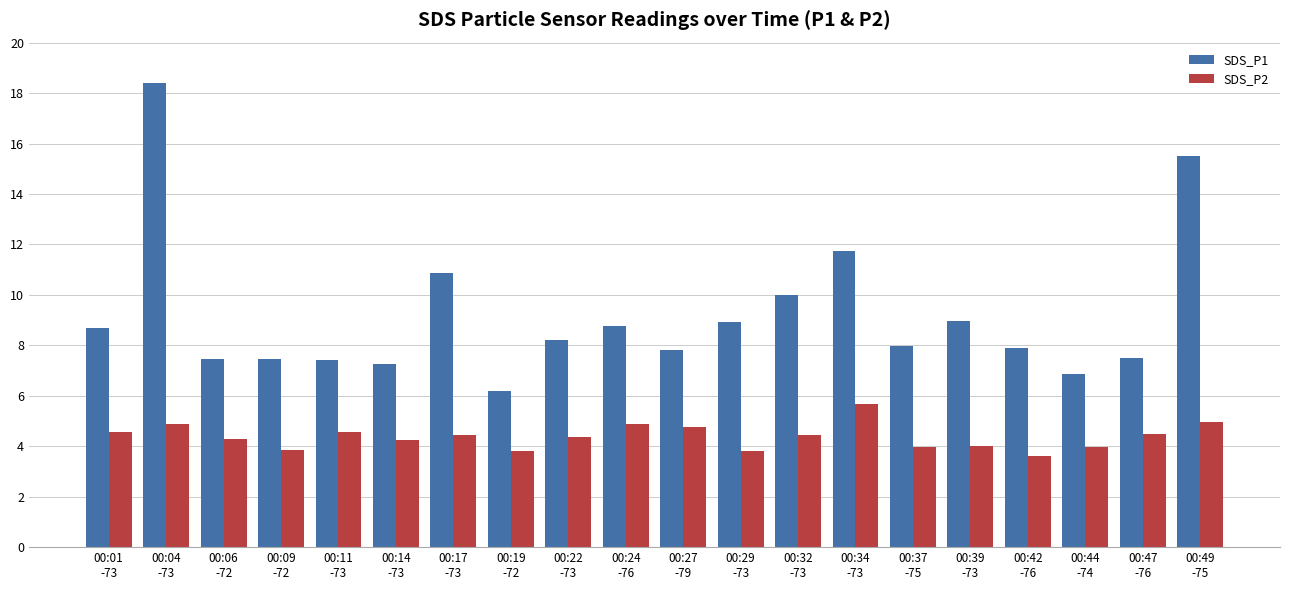

Is it true that SDS_P2 equals 4.4 at 00:22
-73?

True